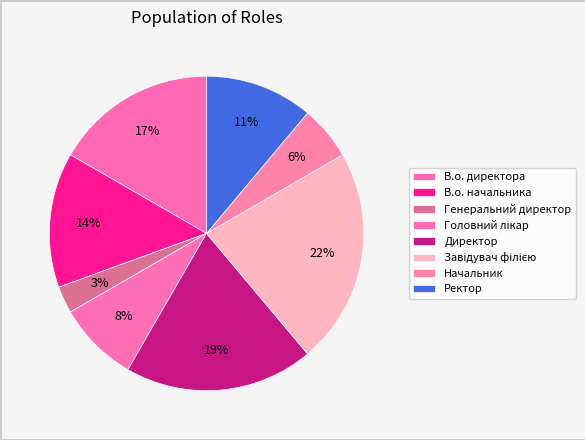

To the nearest percent, what portion does Головний лікар represent?

8%